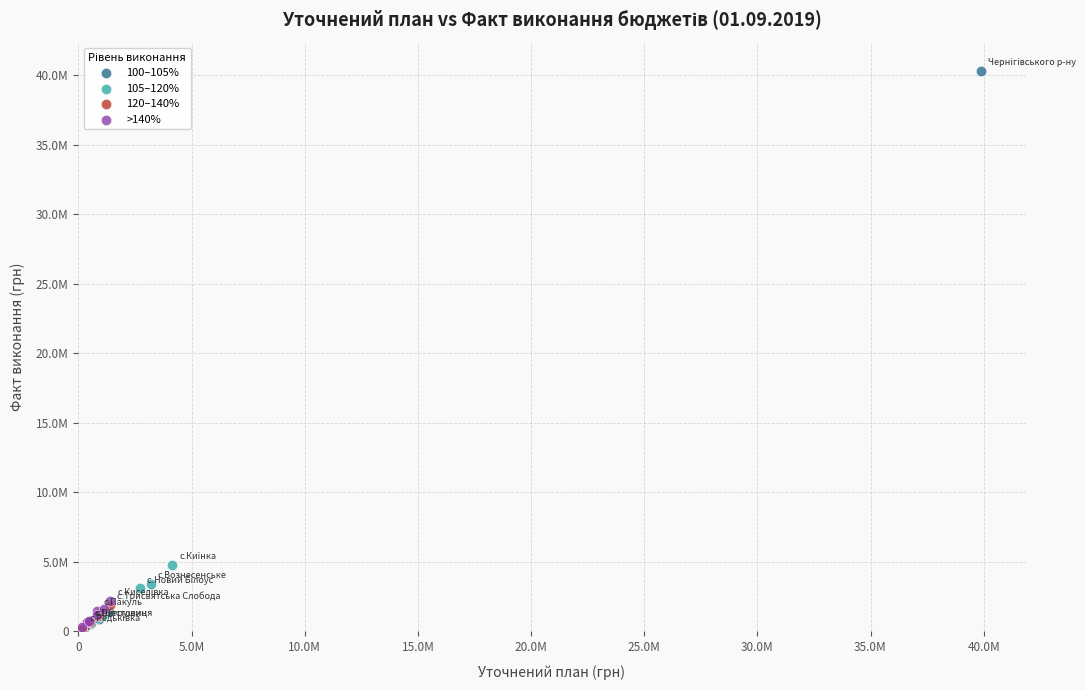

Which series contains the highest Y value?

100–105%